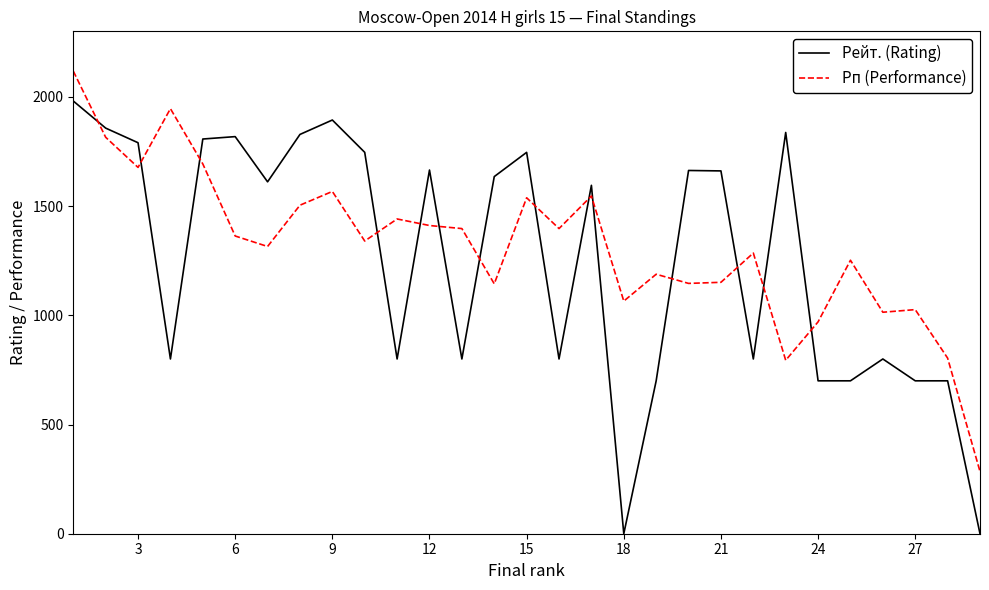

Which series has the widest spread of values?

Рейт. (Rating)